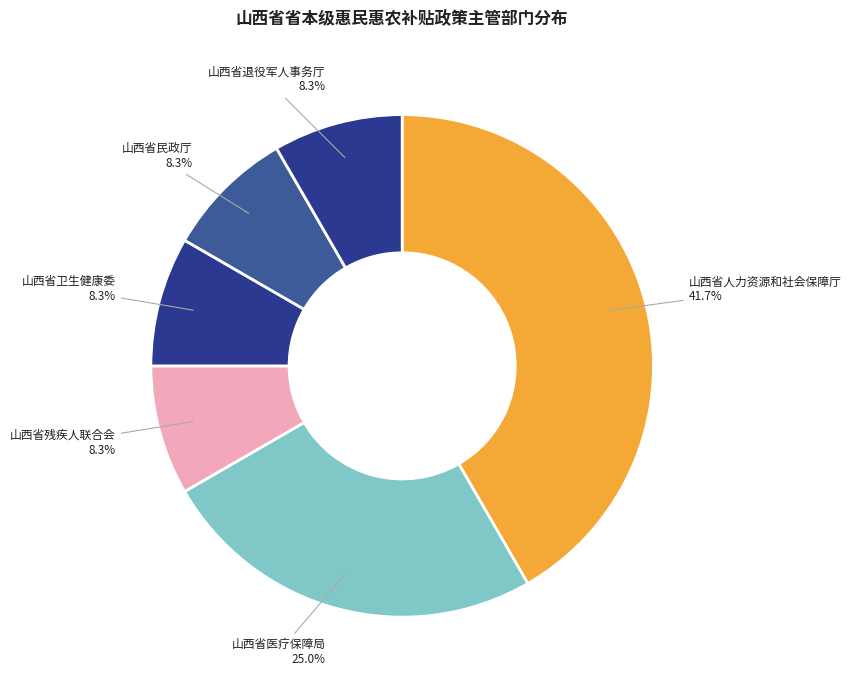

Which category has the biggest portion of the pie?

山西省人力资源和社会保障厅